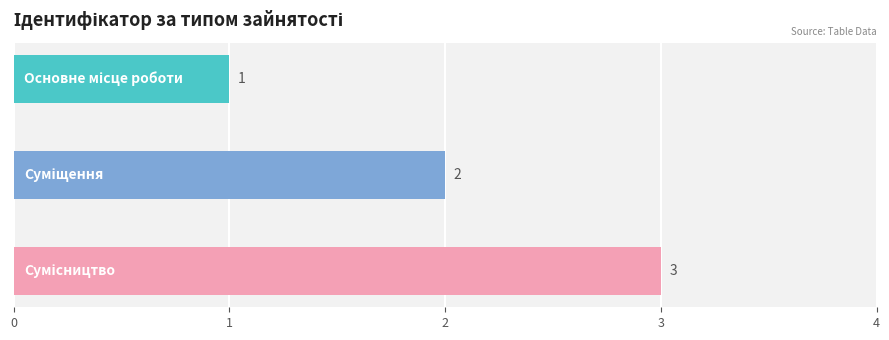

What is the sum of all values?

6